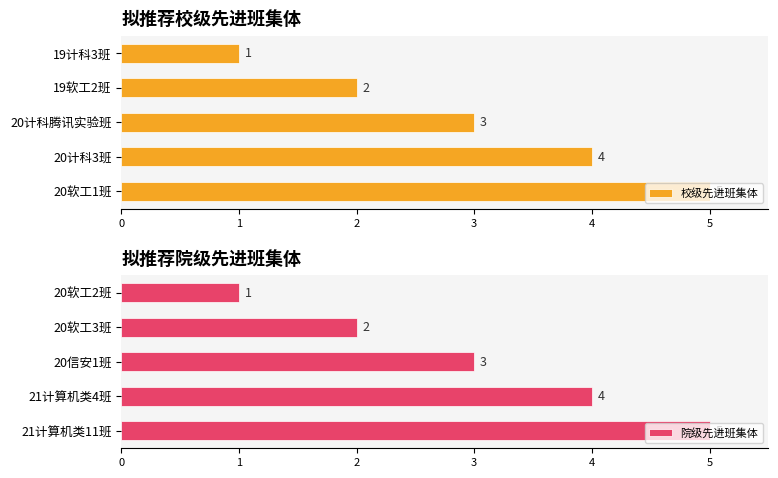

What is the lowest value of the 院级先进班集体 series?

1